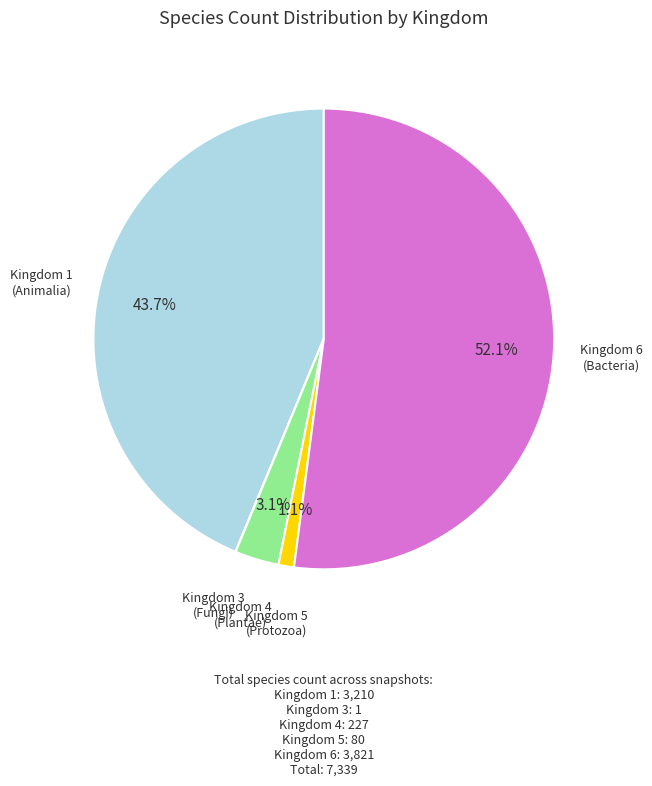

Does any single category account for the majority?

Yes